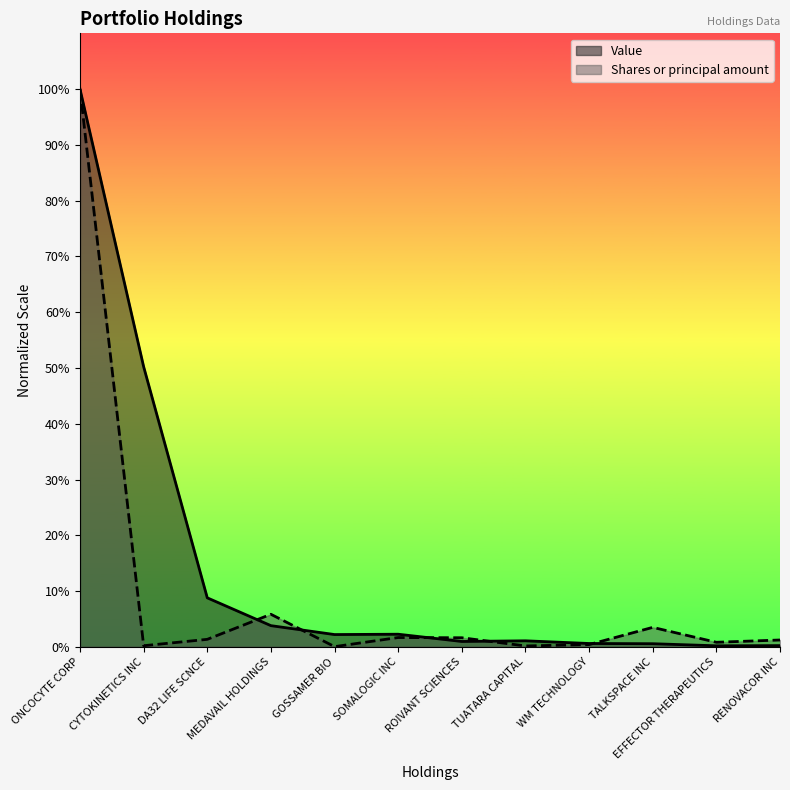

How many interior local peaks does the Value series have?

2